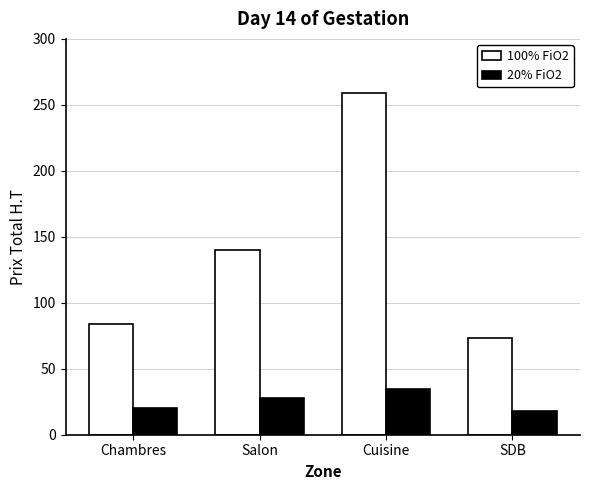

What is the highest value of the 20% FiO2 series?

35